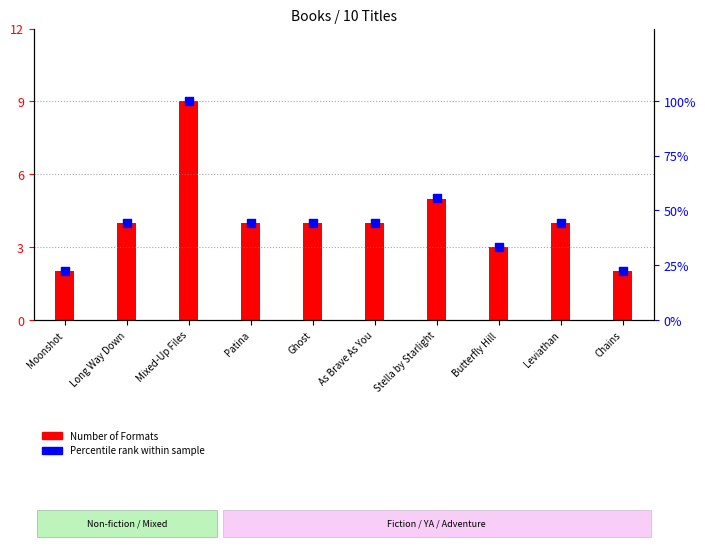

Is the value of Number of Formats at Stella by Starlight greater than the value of Percentile rank within sample at Butterfly Hill?

No